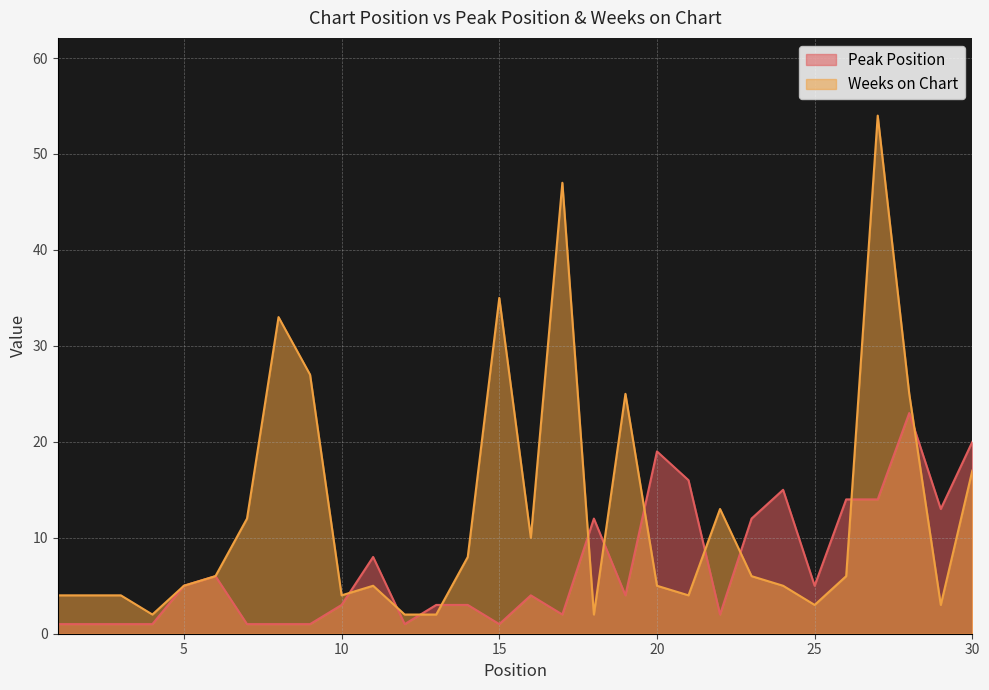

At 24, list the series in order from largest to smallest.

Peak Position, Weeks on Chart